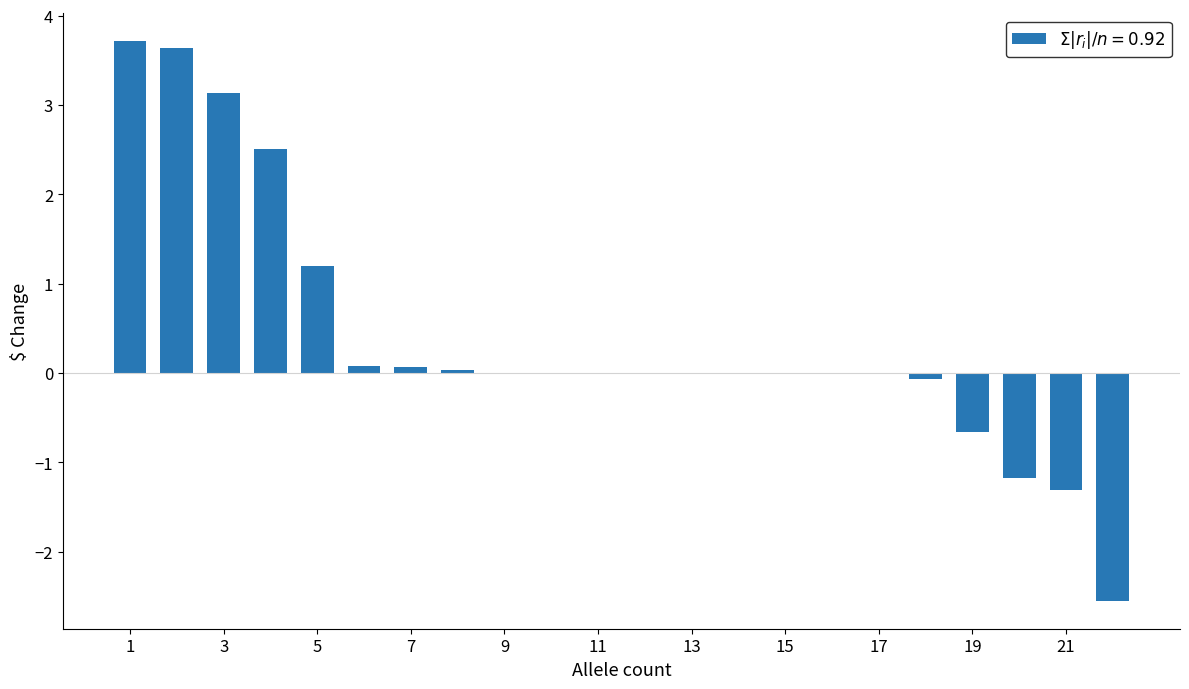

What is the sum of all values?

8.6